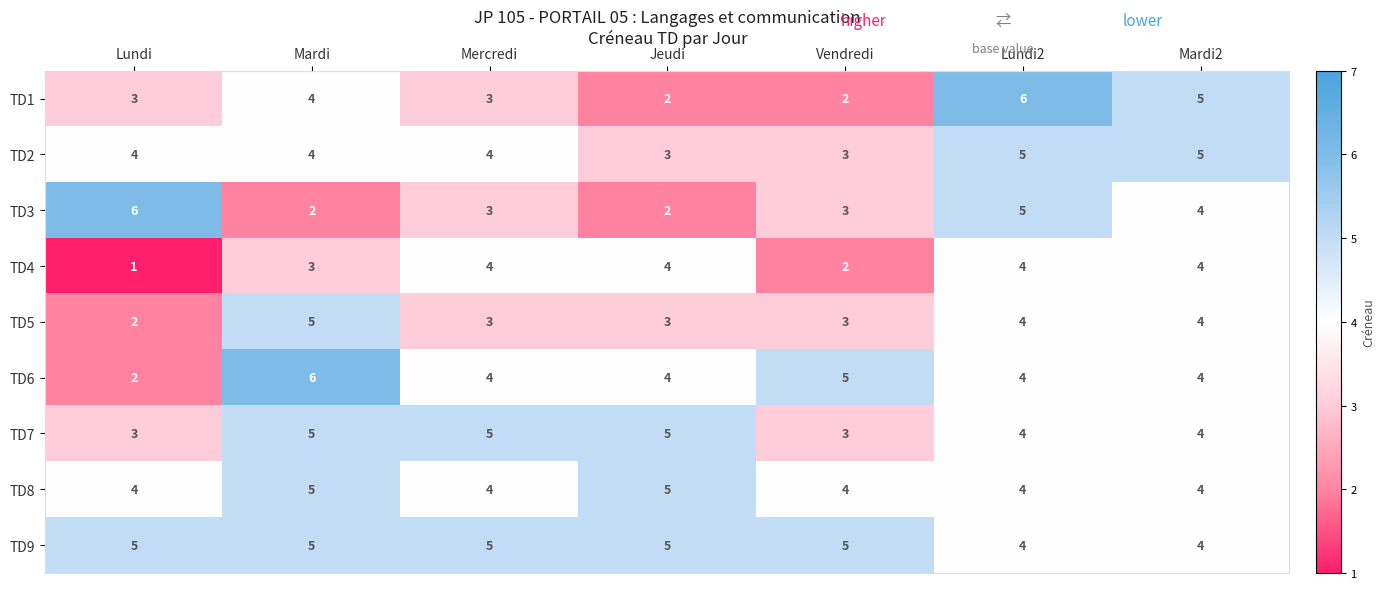

What is the sum of the TD4 values at Mercredi and Mardi?

7